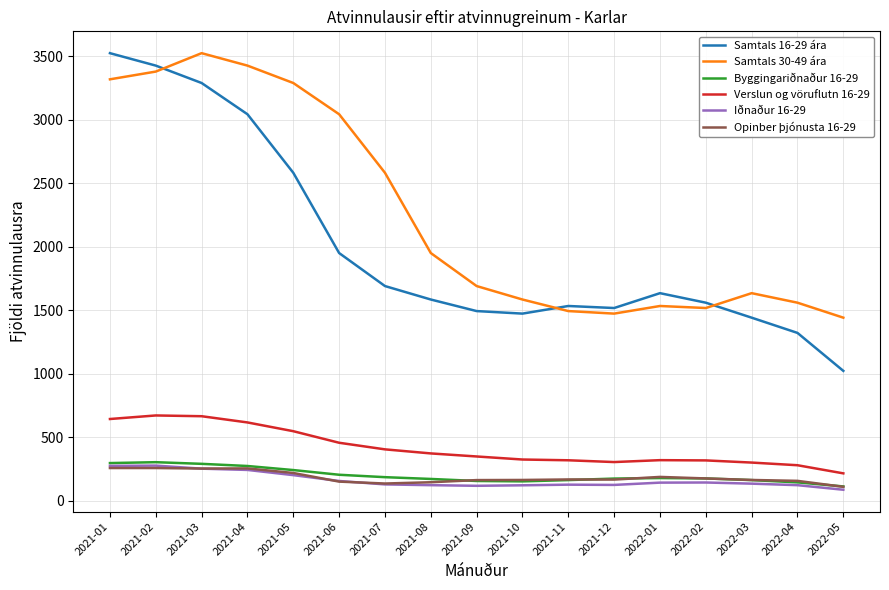

What is the greatest value displayed?

3523